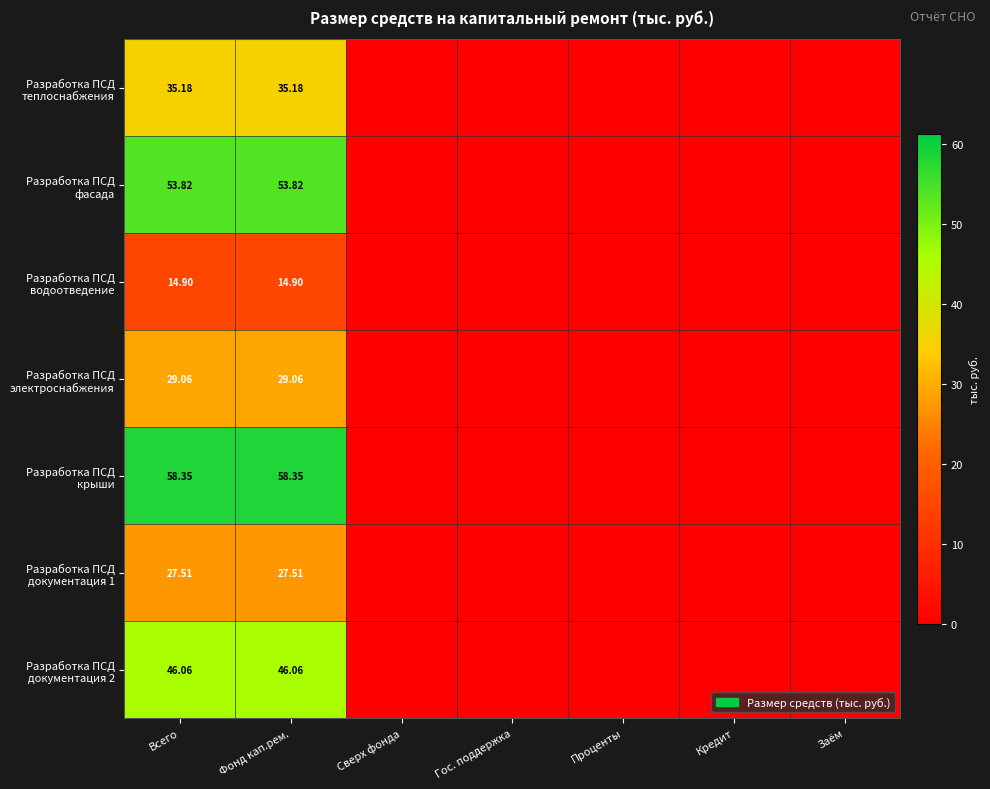

Is the value of Разработка ПСД документация 1 at Проценты greater than the value of Разработка ПСД водоотведение at Фонд кап.рем.?

No